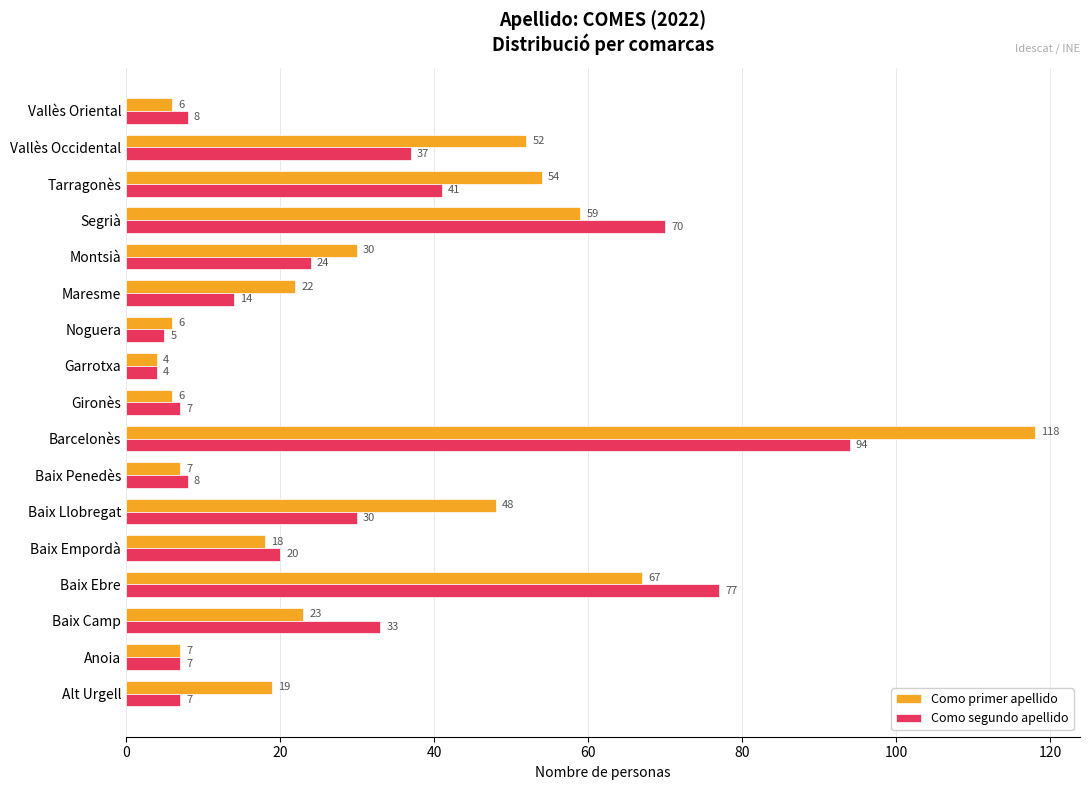

What is the total value across all series at Maresme?

36